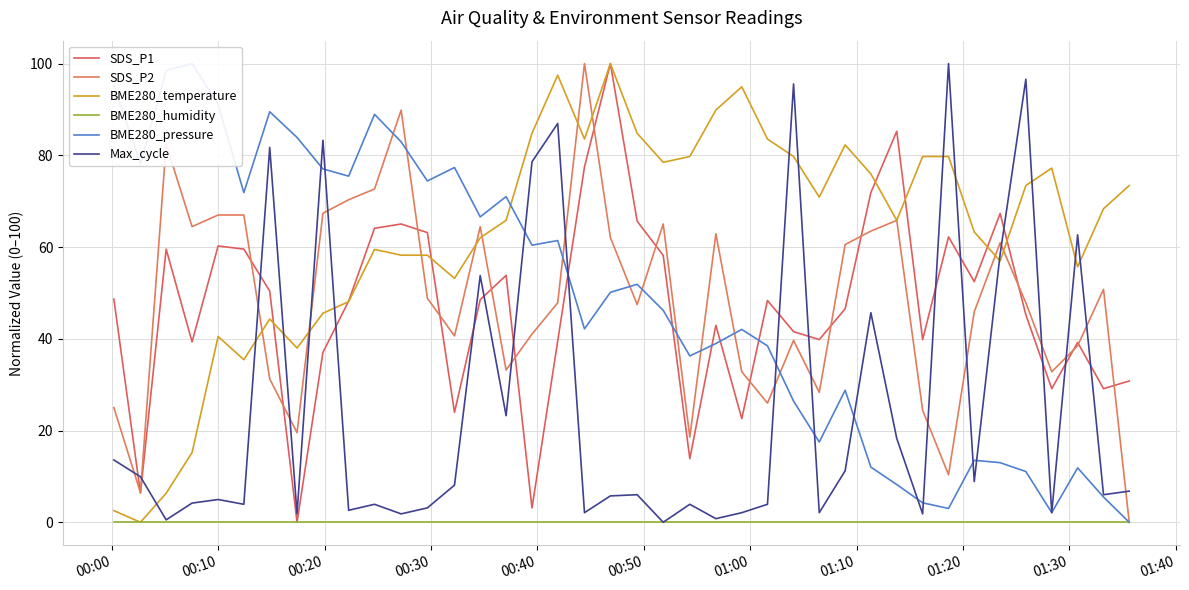

In SDS_P1, how many points are higher than both neighbors (excluding endpoints)?

11